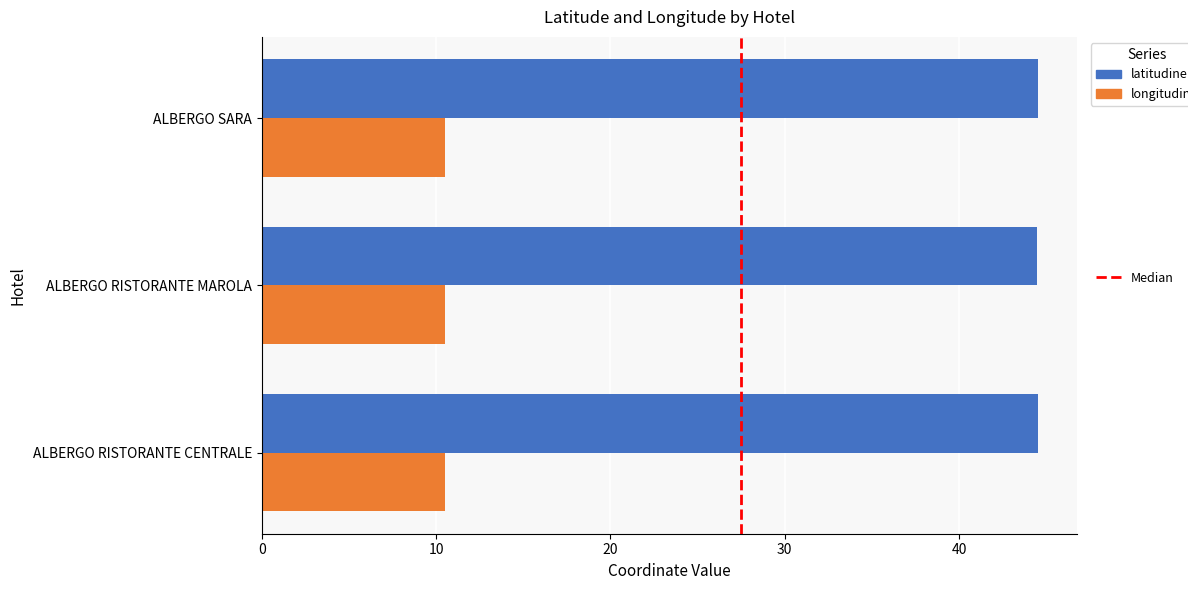

What is the total value across all series at ALBERGO SARA?

55.0